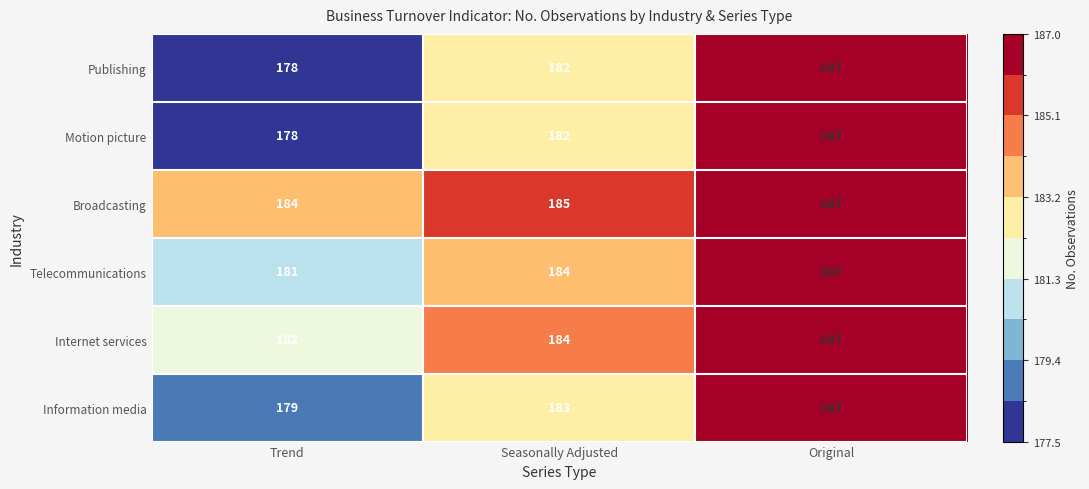

What is the difference between the maximum and minimum values in the Motion picture series?

9